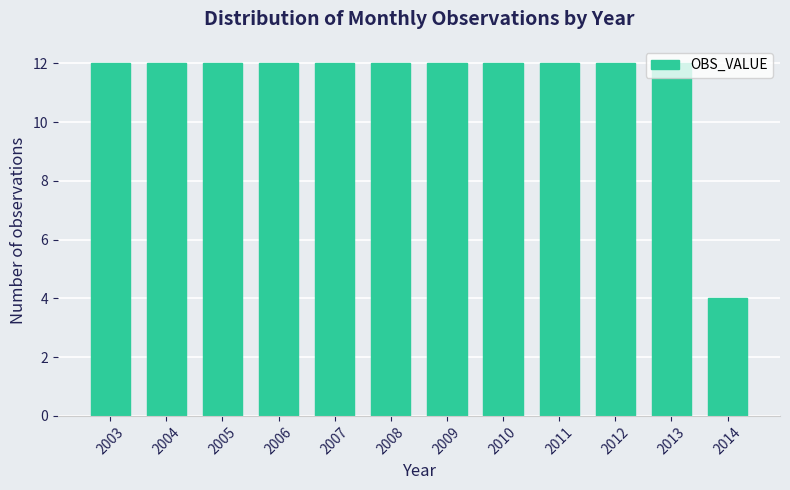

At which category does the chart reach its minimum across all series?

2014